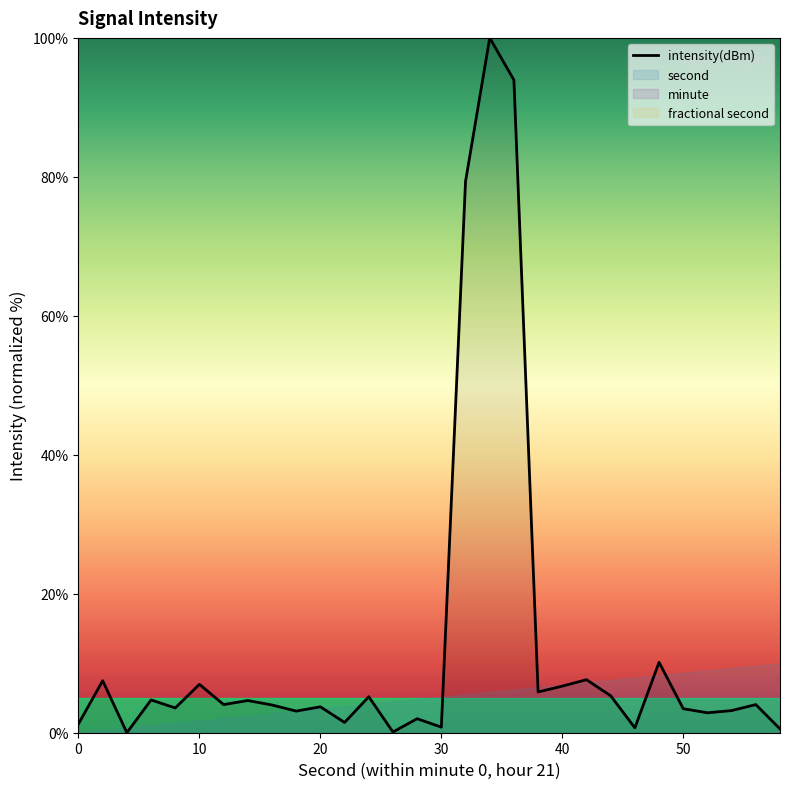

The value of intensity(dBm) at 50 is 3.5. True or false?

True